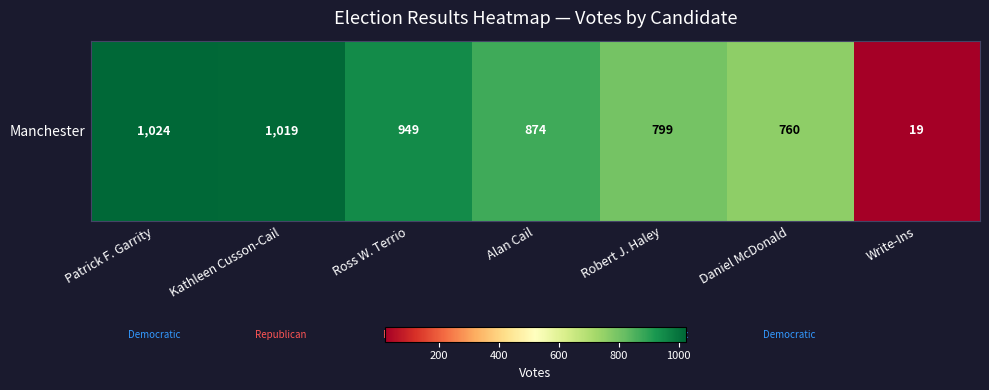

Count the number of categories in the chart.

7